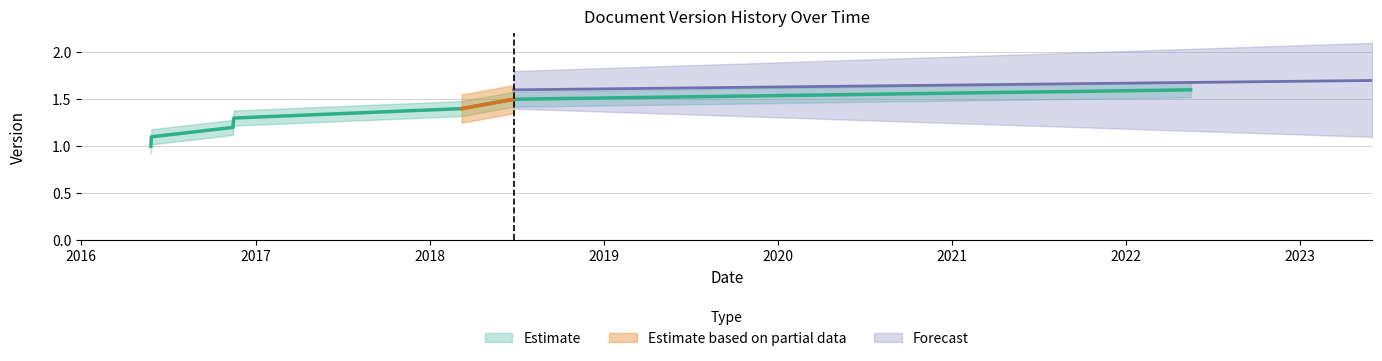

How many values exceed 1?

6